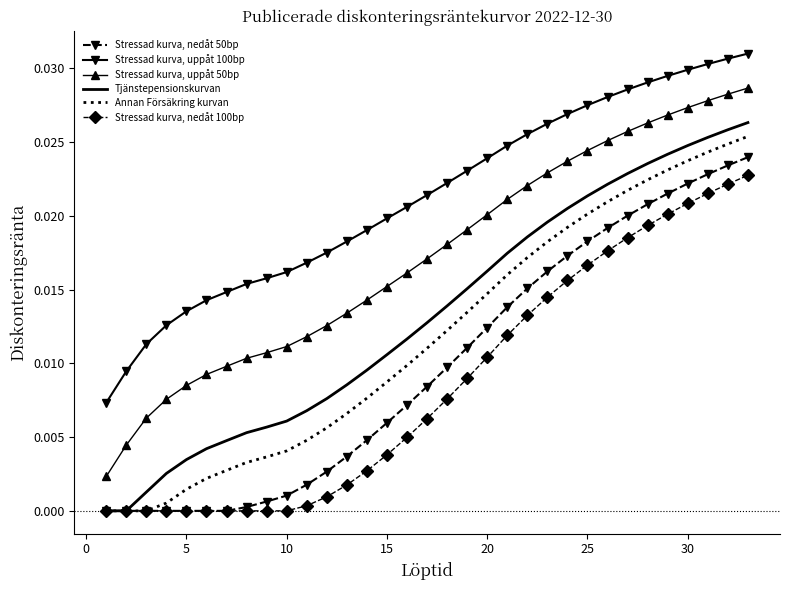

List the series in order of their peak value, lowest first.

Stressad kurva, nedåt 100bp, Stressad kurva, nedåt 50bp, Annan Försäkring kurvan, Tjänstepensionskurvan, Stressad kurva, uppåt 50bp, Stressad kurva, uppåt 100bp